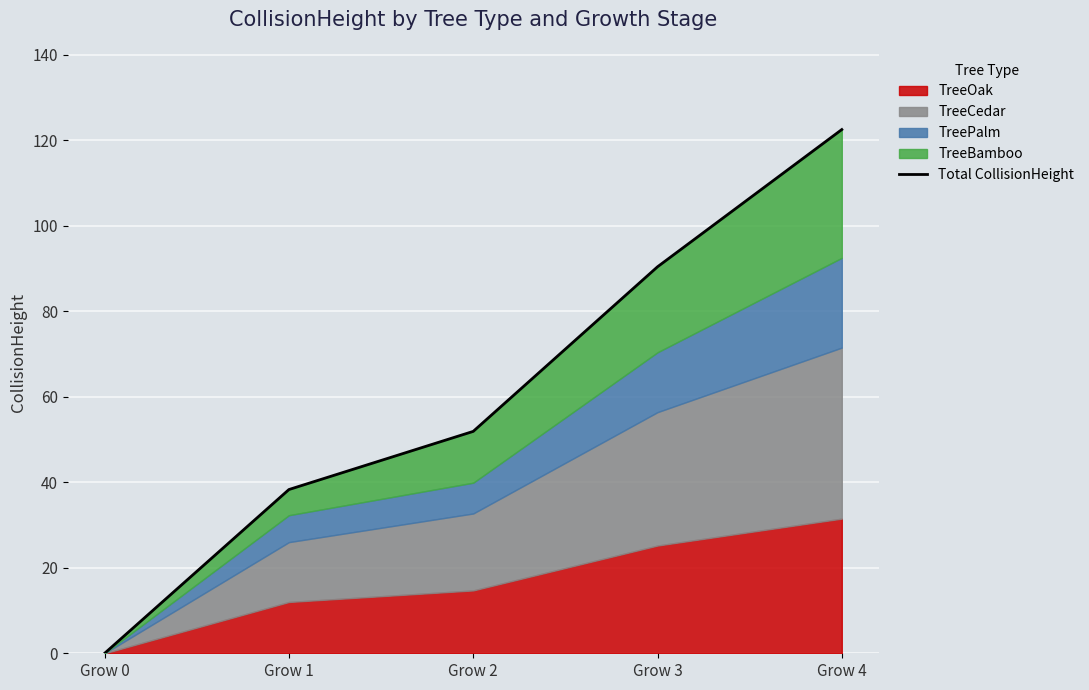

The chart shows a value of 68.8 at Grow 4. True or false?

False